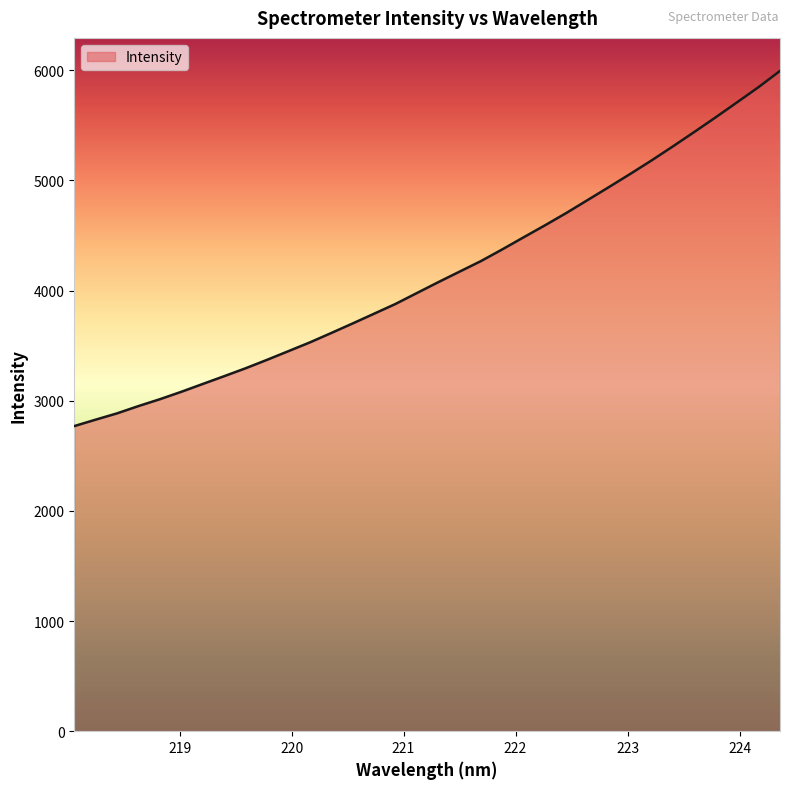

What is the difference between the maximum and minimum values?

3224.1